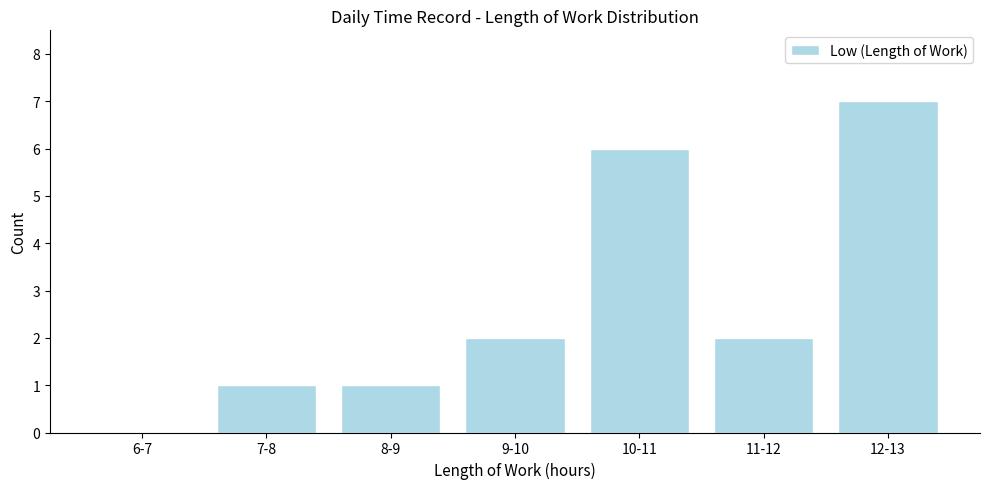

Reading left to right, extract all data points from this chart.

6-7=0	7-8=1	8-9=1	9-10=2	10-11=6	11-12=2	12-13=7